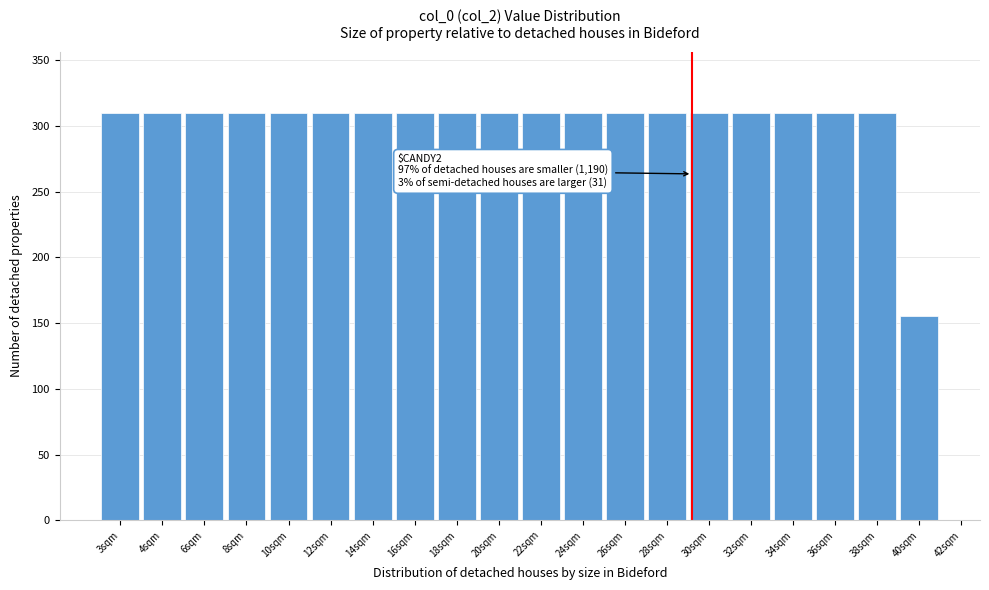

Reading left to right, transcribe all the data shown in this chart.

3sqm=310	4sqm=310	6sqm=310	8sqm=310	10sqm=310	12sqm=310	14sqm=310	16sqm=310	18sqm=310	20sqm=310	22sqm=310	24sqm=310	26sqm=310	28sqm=310	30sqm=310	32sqm=310	34sqm=310	36sqm=310	38sqm=310	40sqm=155